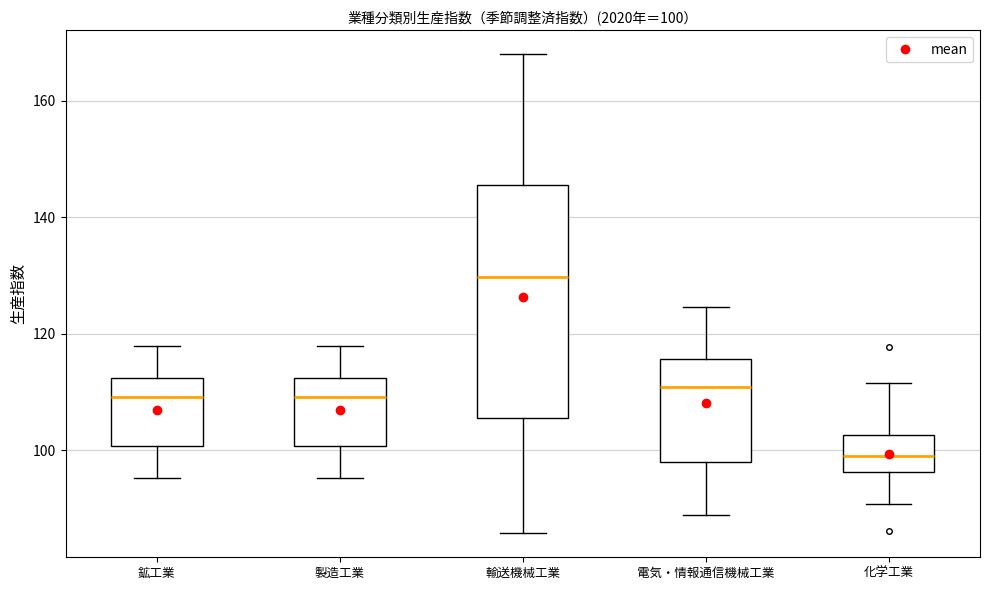

Which box is the tallest, from its lower edge to its upper edge?

輸送機械工業